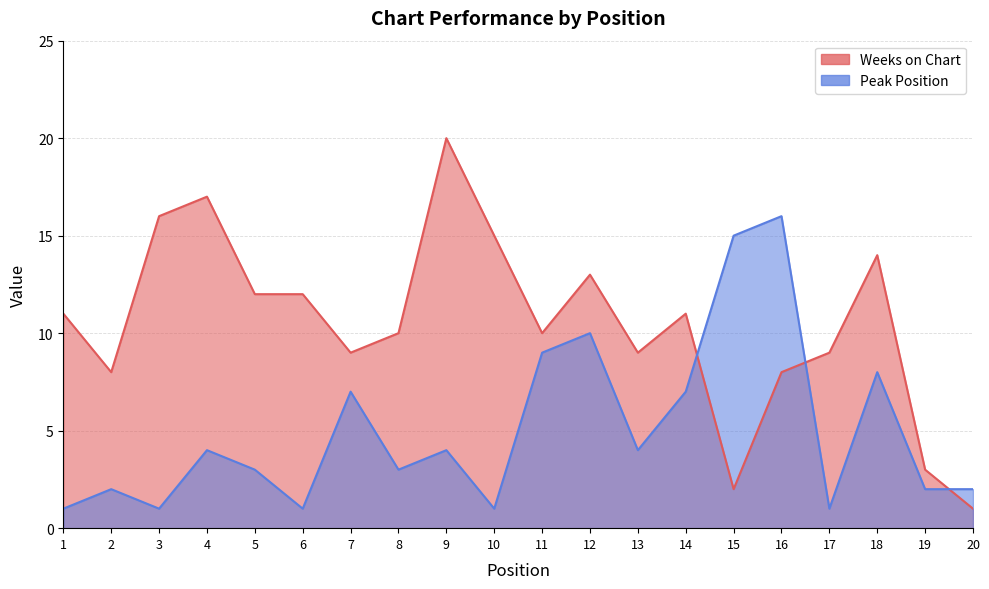

Is the value of Peak Position at 2 greater than the value of Weeks on Chart at 17?

No